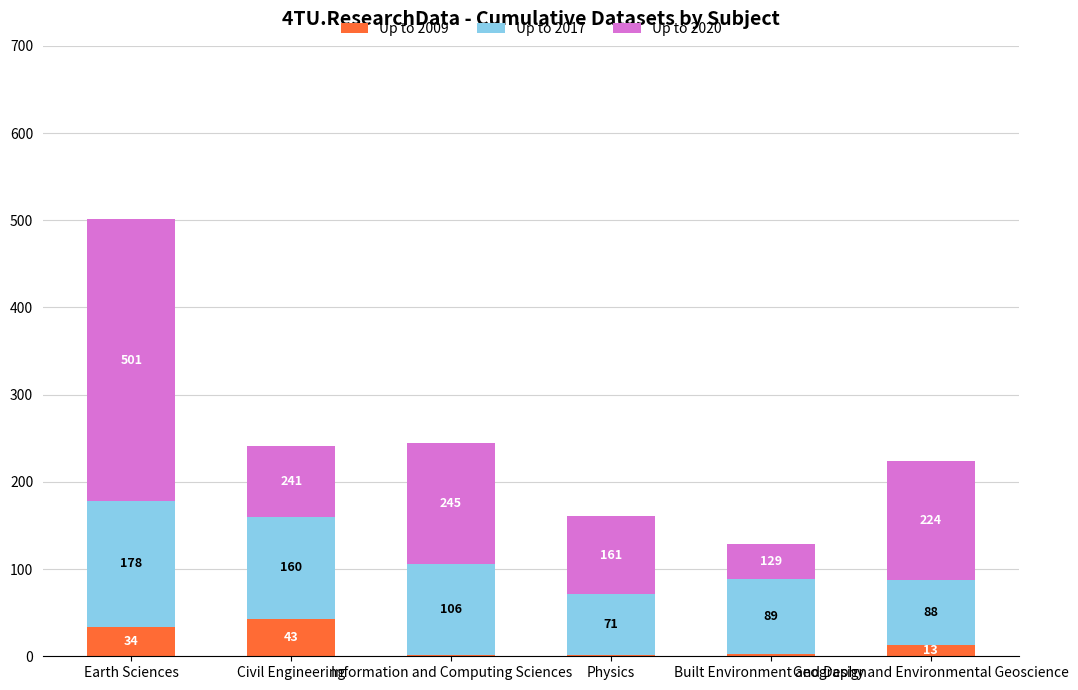

Which has a higher value, Information and Computing Sciences or Built Environment and Design?

Built Environment and Design